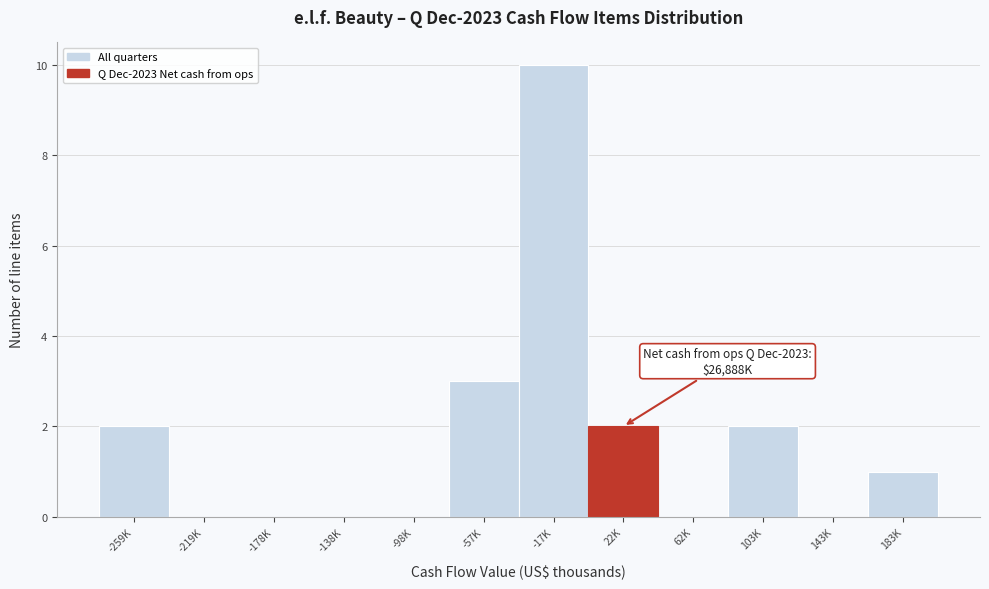

Reading left to right, what are all the values shown in this chart?

-259K=2	-219K=0	-178K=0	-138K=0	-98K=0	-57K=3	-17K=10	22K=2	62K=0	103K=2	143K=0	183K=1